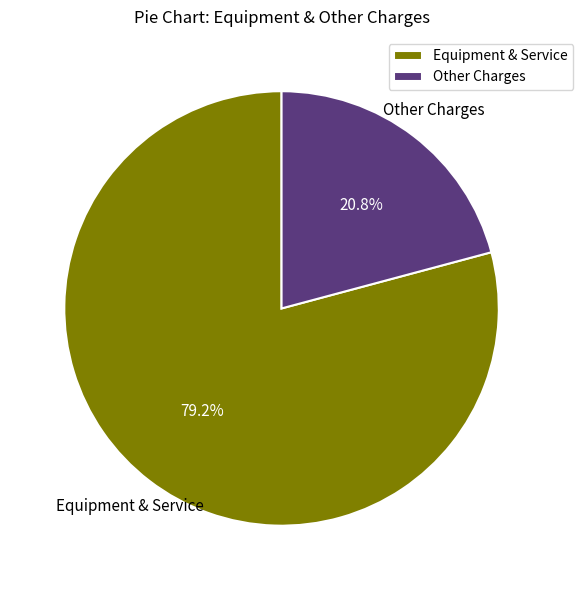

What portion of the pie excludes Other Charges?

79.2%